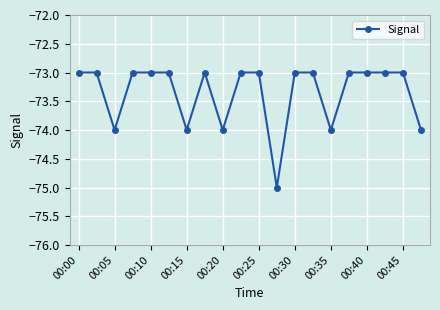

Count the number of data series in this chart.

1